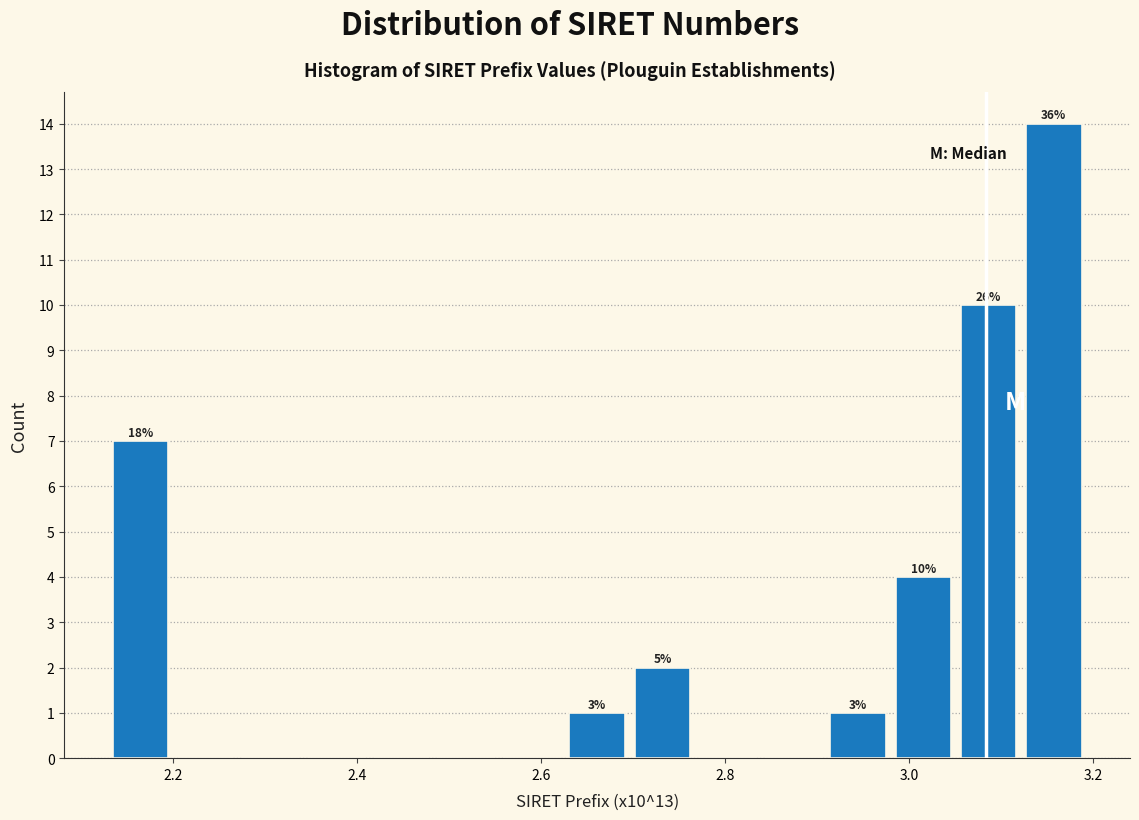

Around what value on the x-axis is the tallest bar? Give the approximate position of its centre, as read against the axis.

3.16